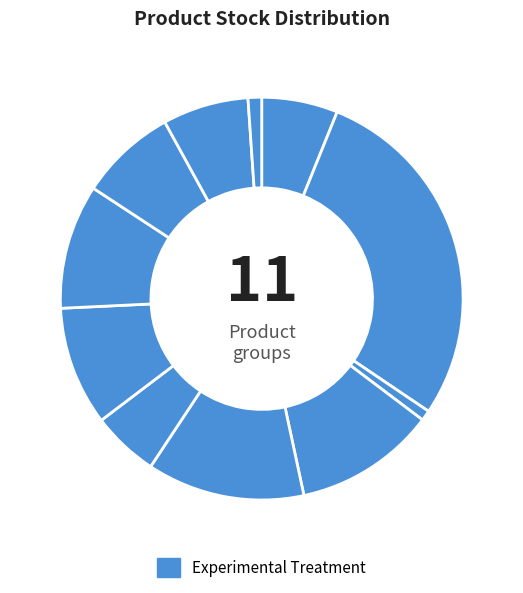

Count the number of slices in the pie.

11